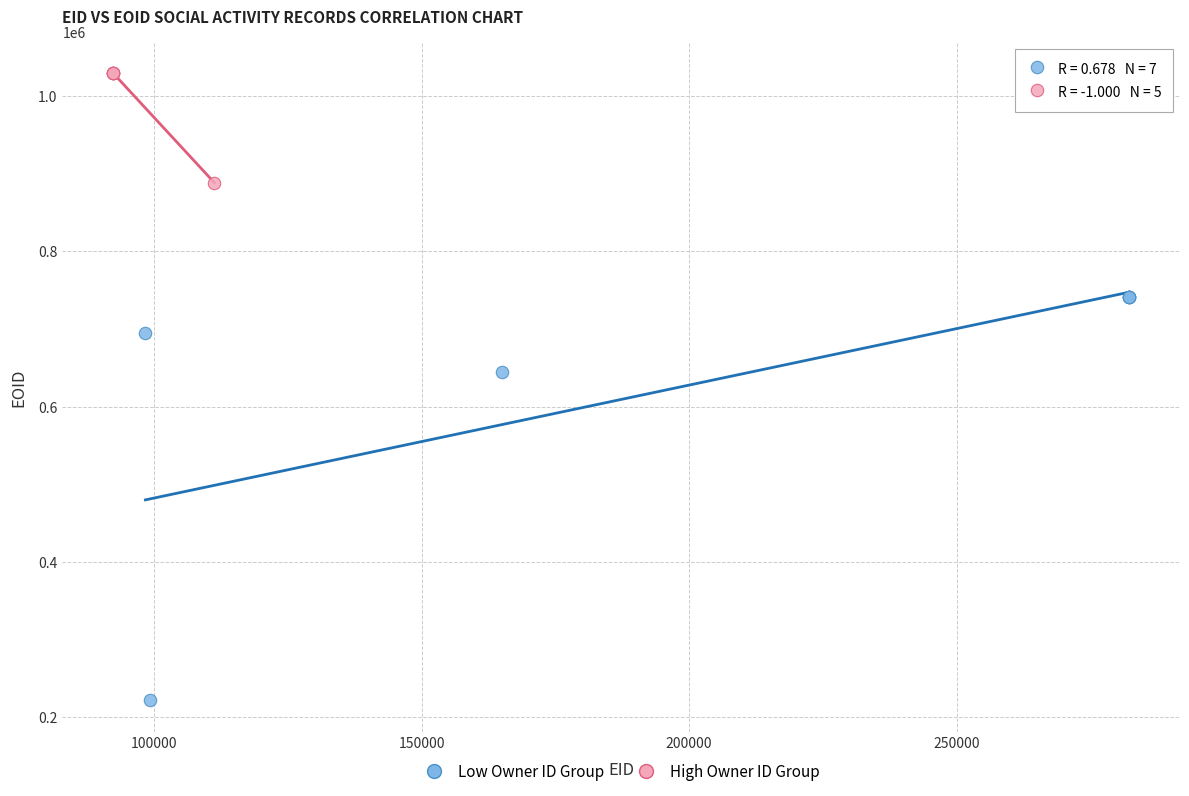

Which series contains the highest Y value?

High Owner ID Group